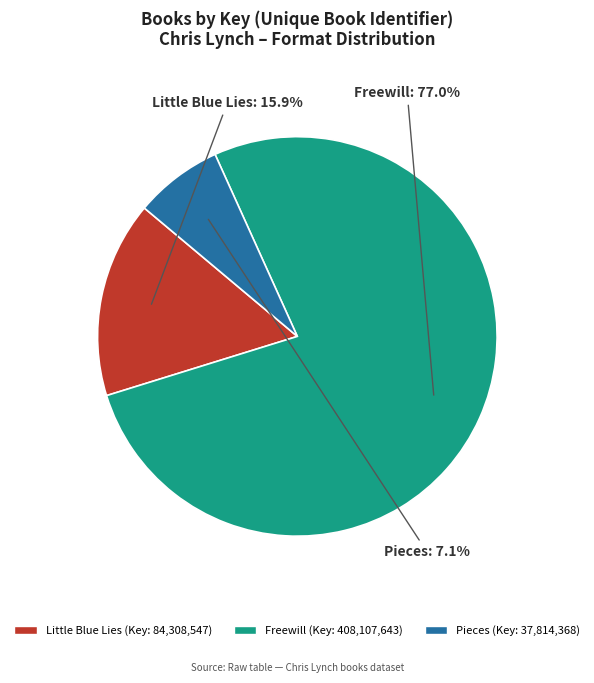

To the nearest percent, what percentage of the pie is Little Blue Lies?

16%